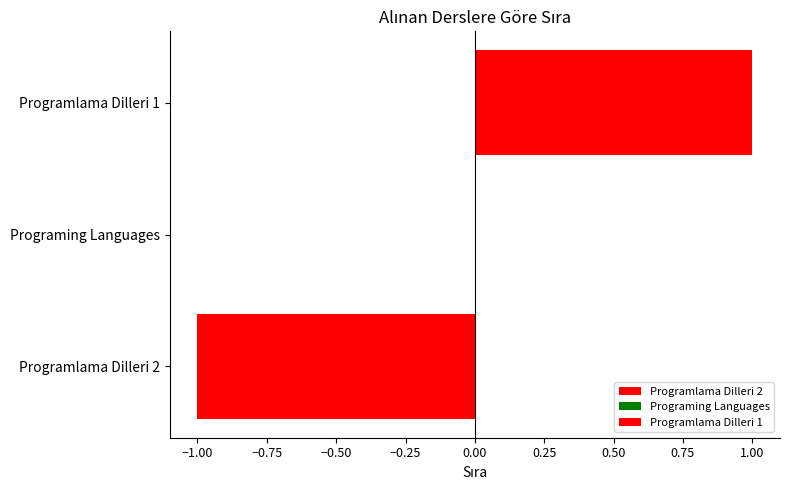

What position from the right is Programing Languages?

2